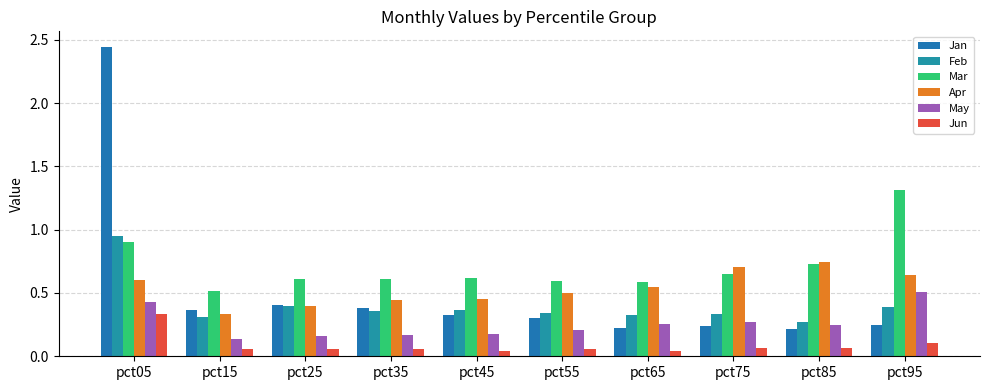

What are all the series names shown in the legend?

Jan, Feb, Mar, Apr, May, Jun